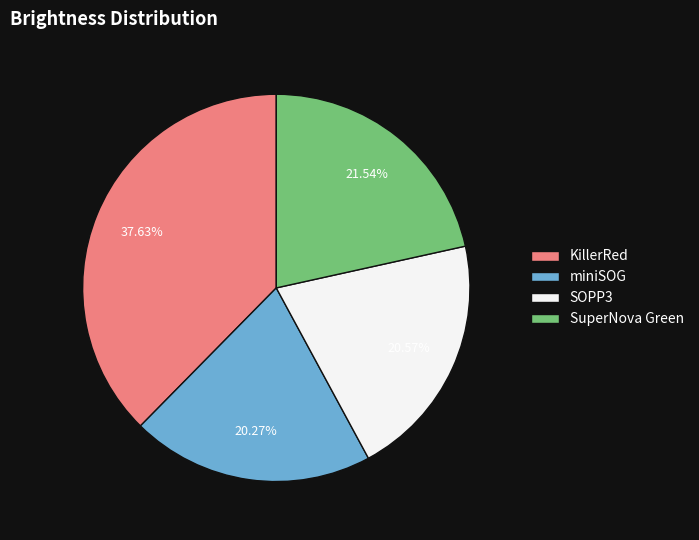

To the nearest percent, what is the combined percentage of miniSOG and SuperNova Green?

42%